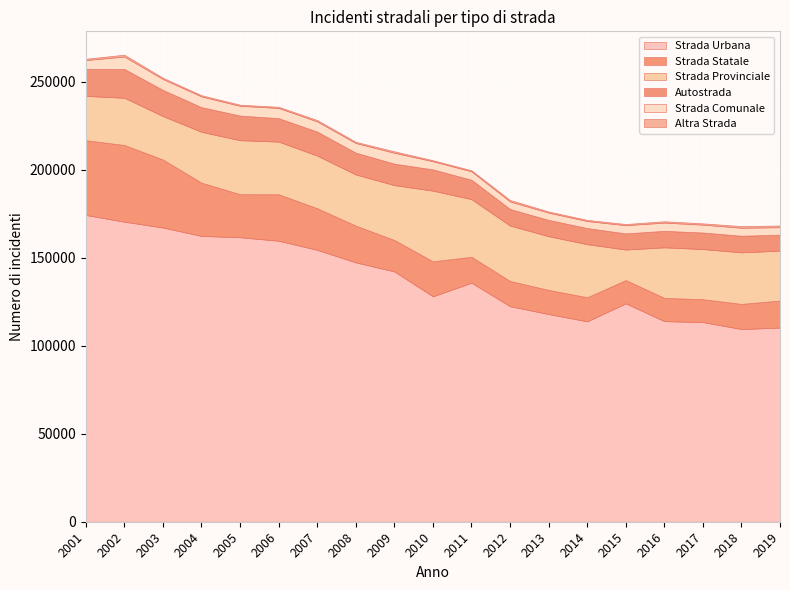

True or false: Strada Statale and Strada Urbana cross at least once.

False